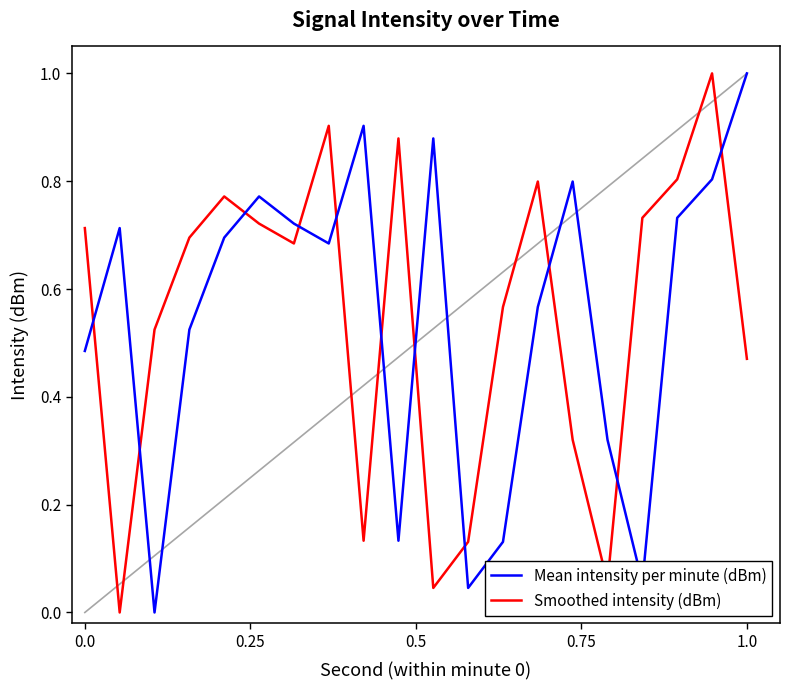

After their last crossing, which series has the higher values: Mean intensity per minute (dBm) or Smoothed intensity (dBm)?

Mean intensity per minute (dBm)